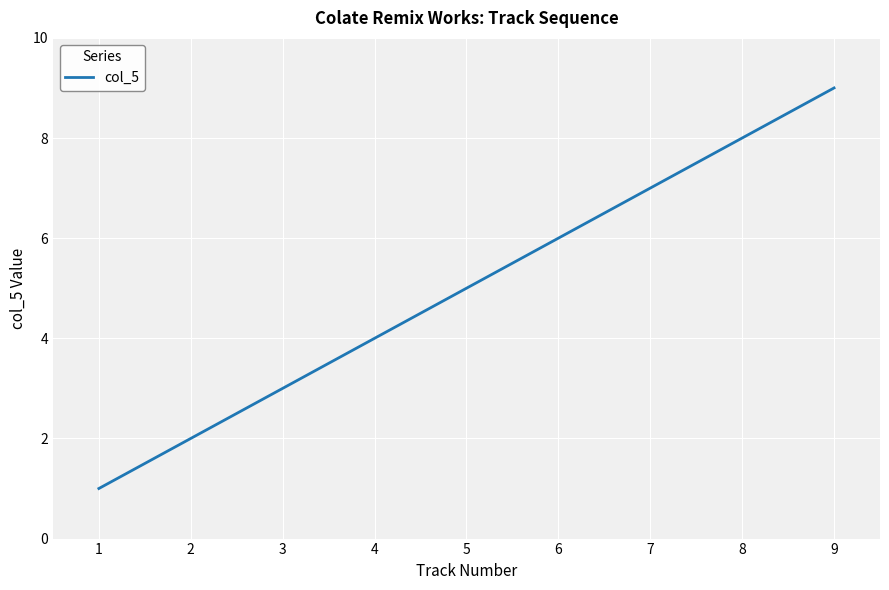

True or false: the data shows 1 at 3.

False